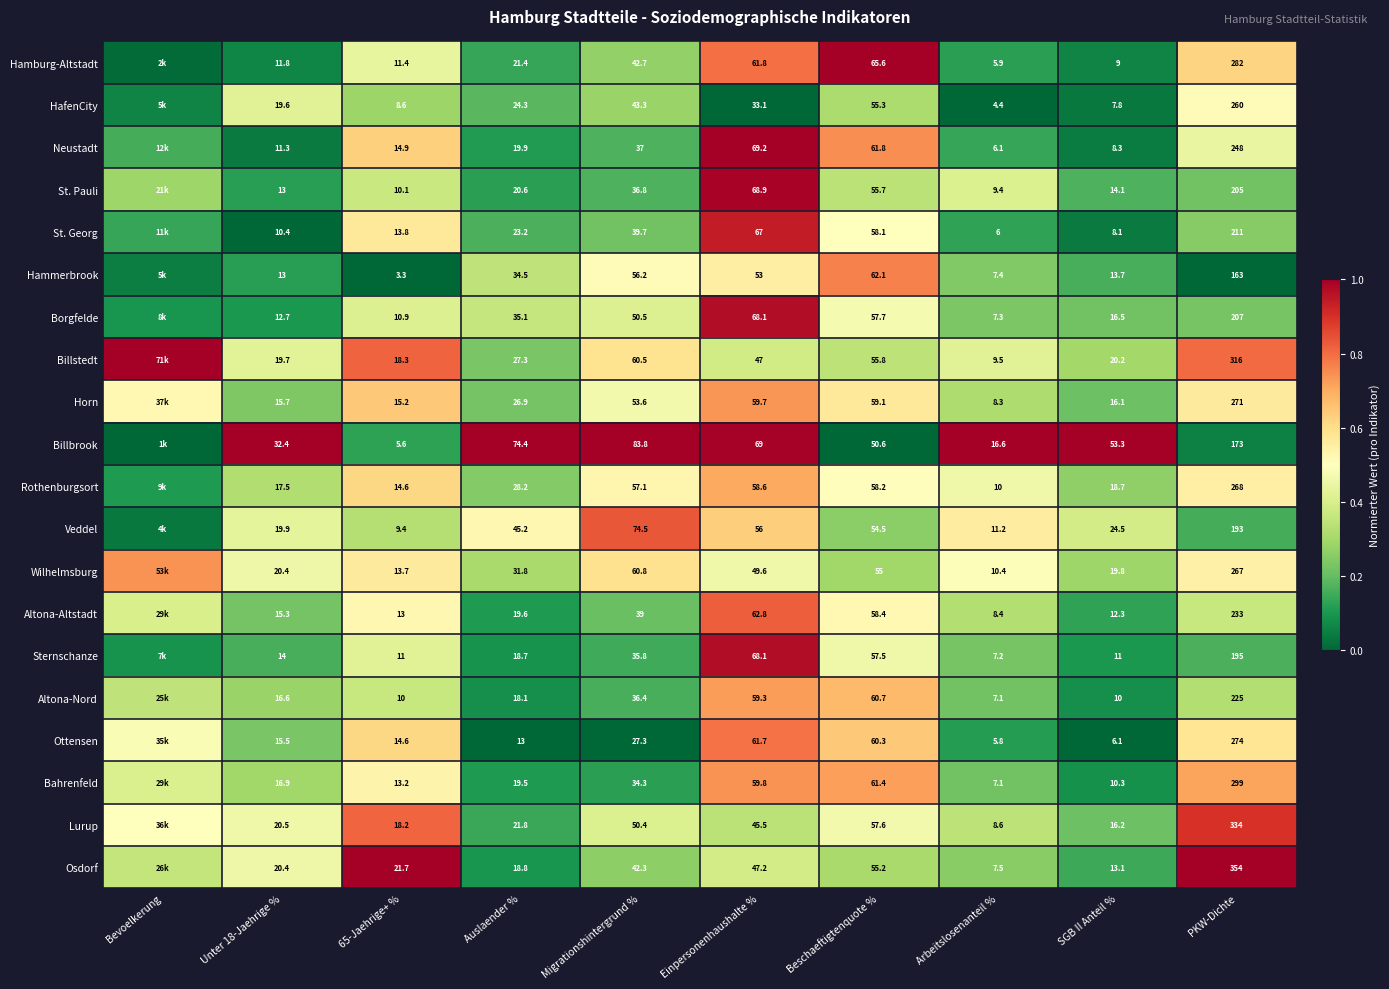

Is the value of Osdorf at Unter 18-Jaehrige % greater than the value of Borgfelde at Migrationshintergrund %?

No